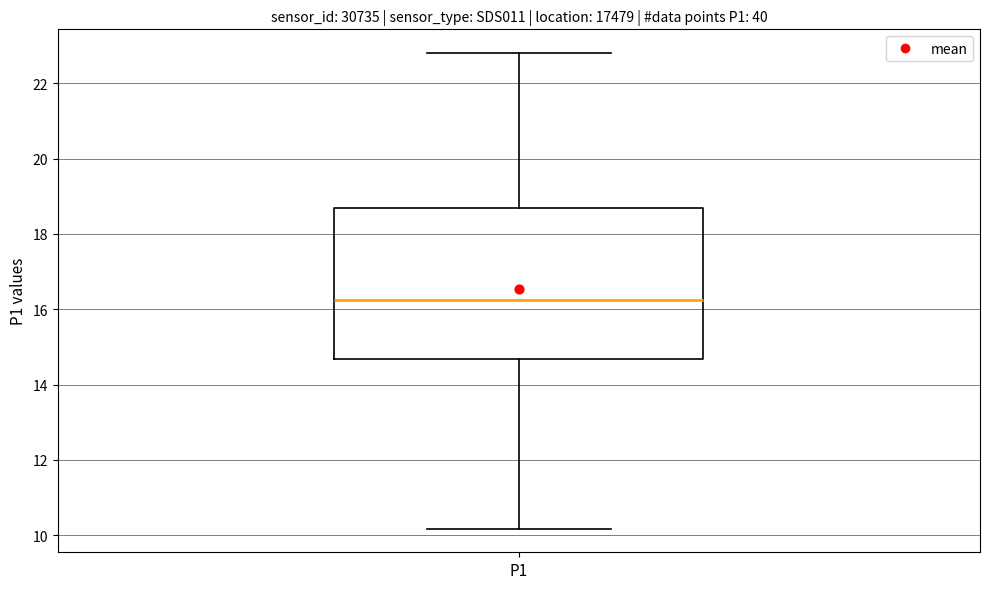

Where does the median line of the box for P1 sit on the y-axis? The values are not printed on the chart, so give them approximately, as read against the axis.

16.2